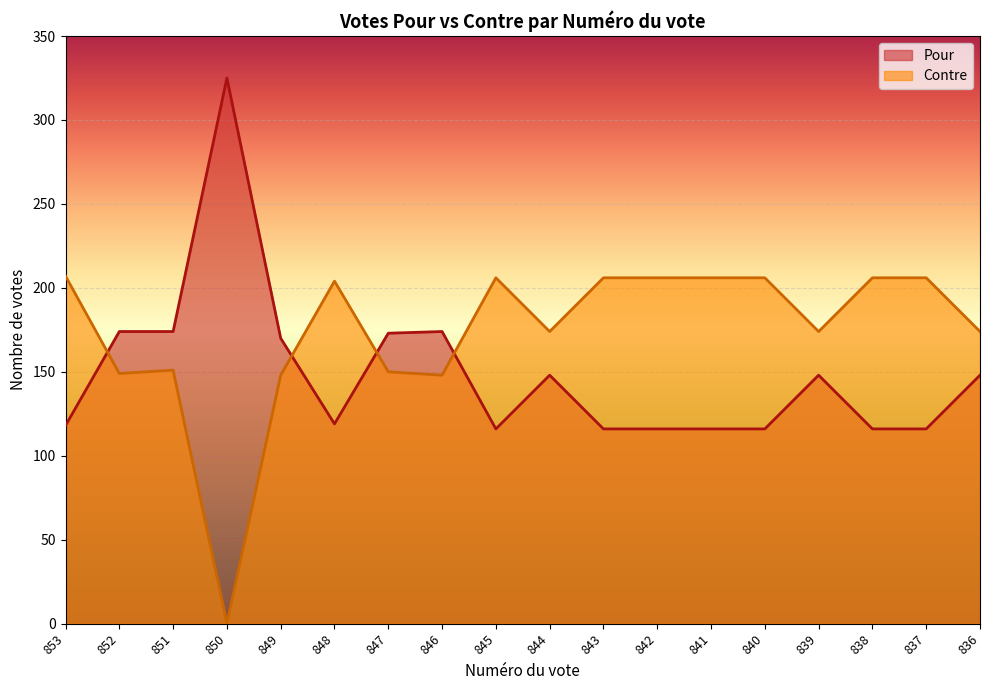

How many values in the Contre series exceed 204?

8